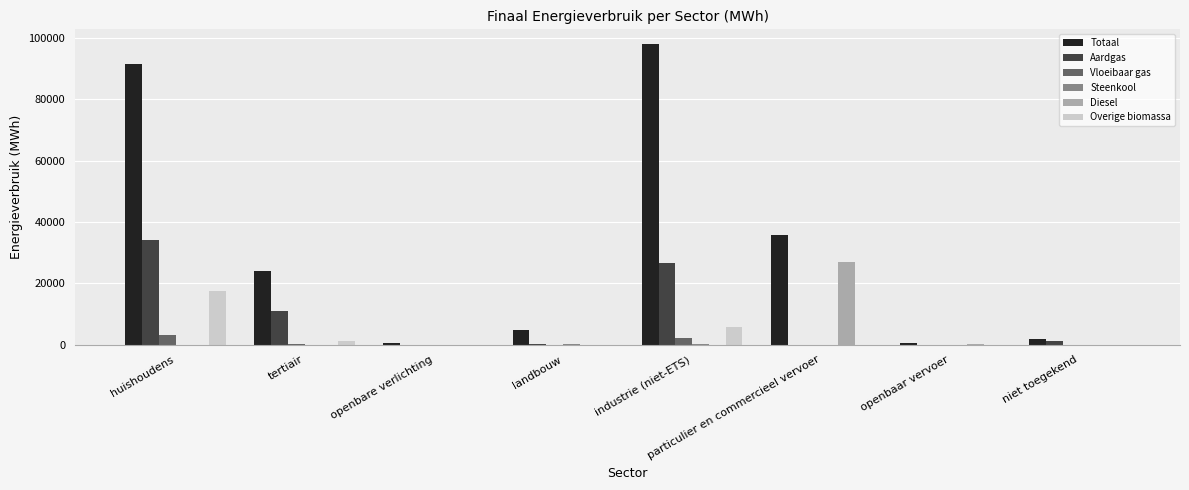

At which category is the sum across all series the highest?

huishoudens